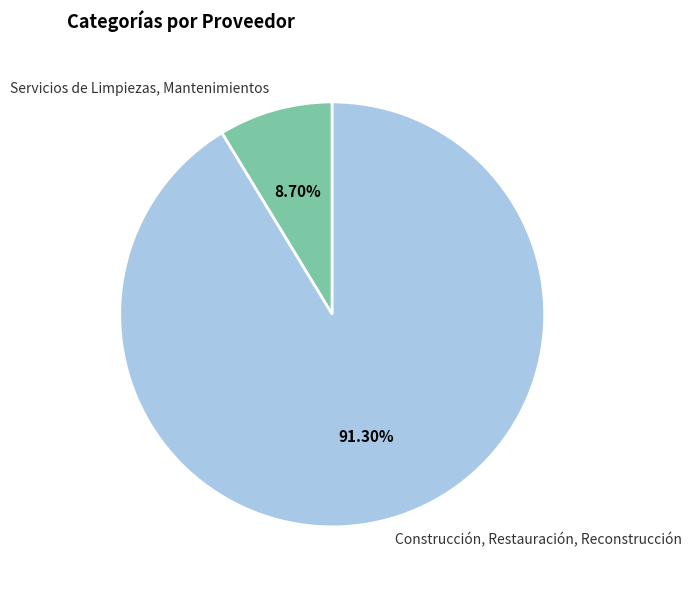

What is the ratio of the value at Construcción, Restauración, Reconstrucción to the value at Servicios de Limpiezas, Mantenimientos?

10.5